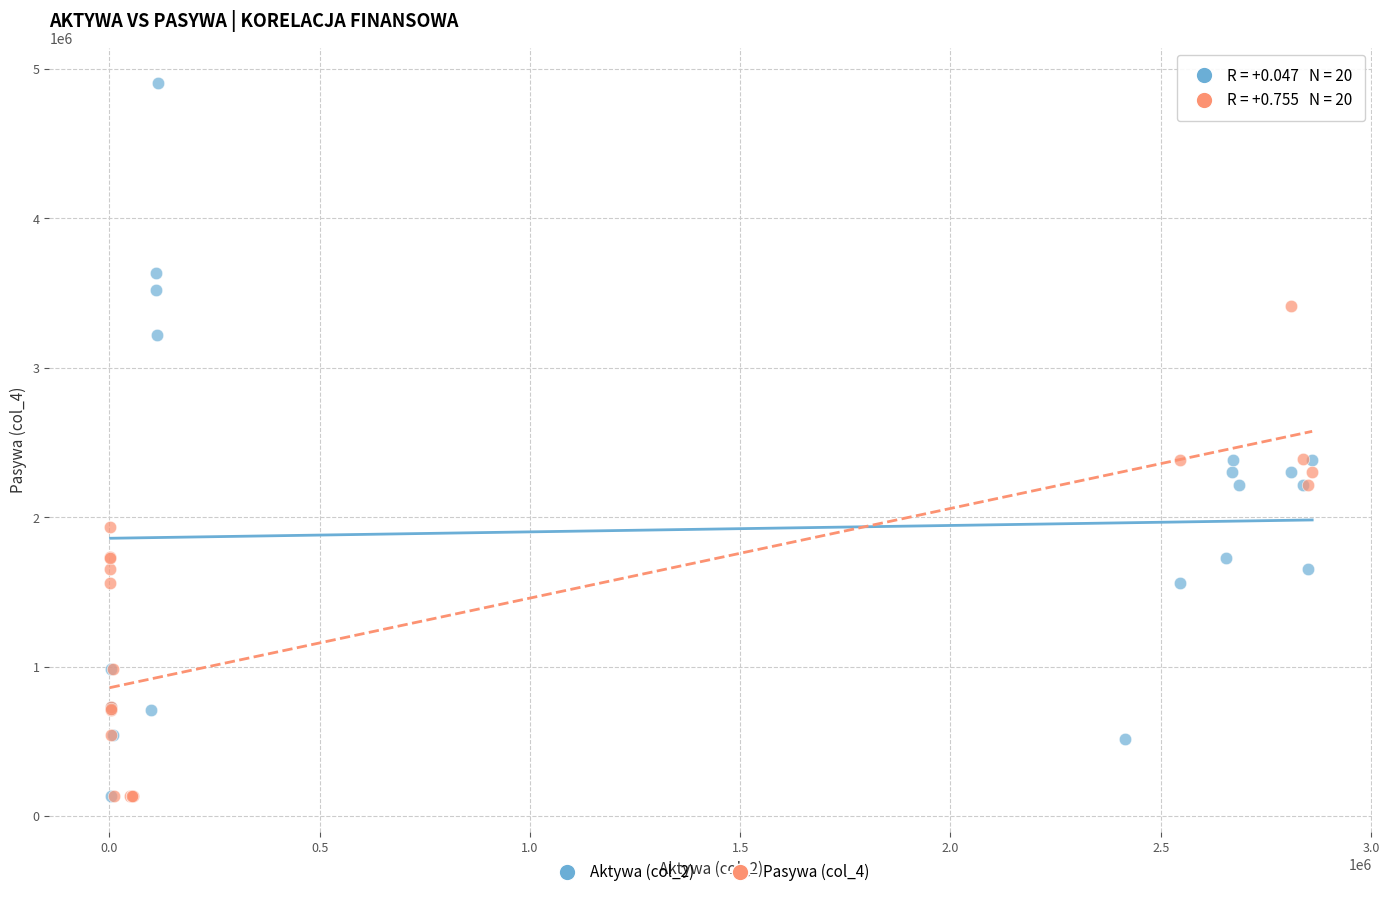

What are all the series names shown in the legend?

Aktywa (col_2), Pasywa (col_4)